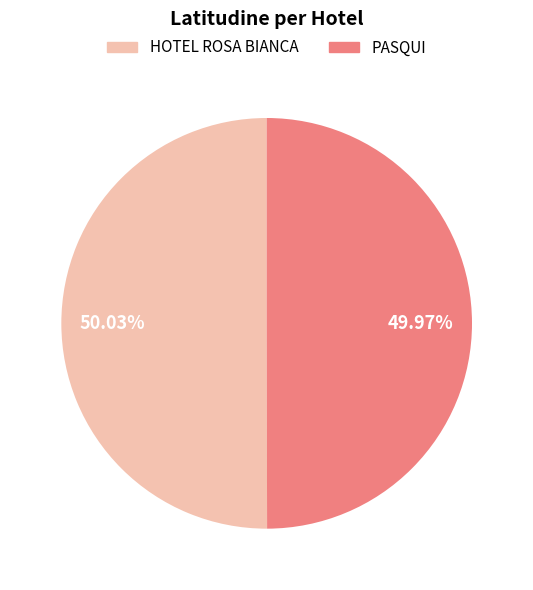

Is there a majority slice in this chart?

Yes